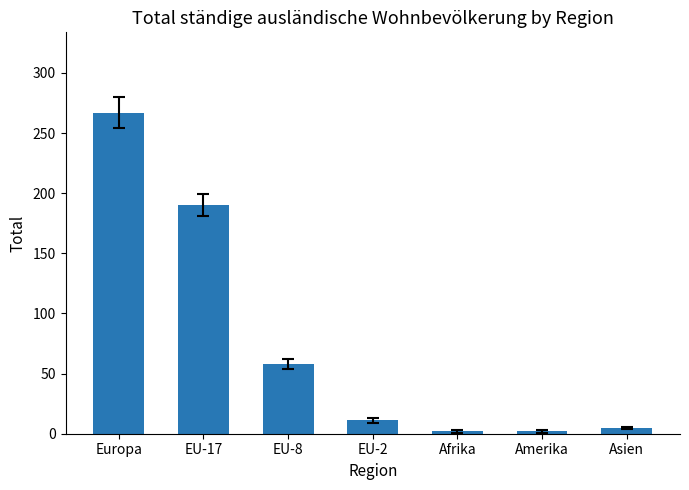

What is the difference between the maximum and minimum values?

265